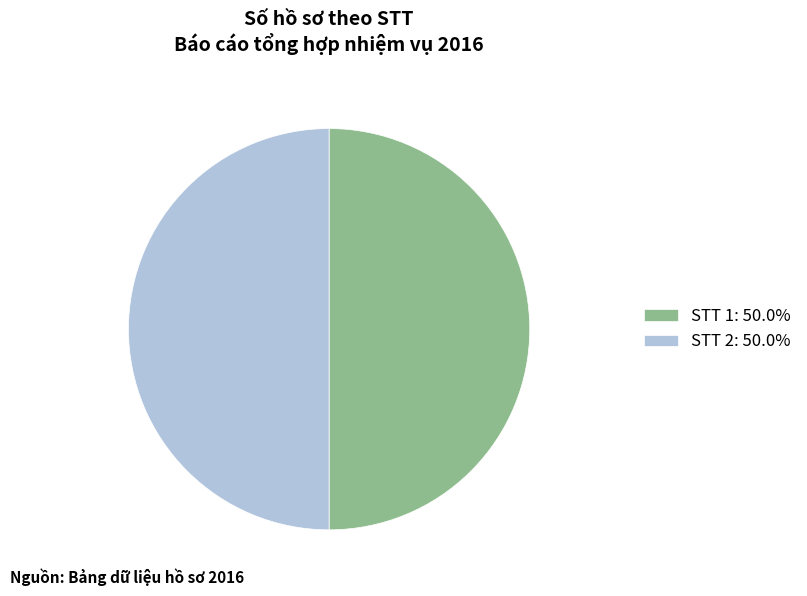

Approximately how many times larger is the value at STT 2: 50.0% compared to STT 1: 50.0%?

1.0